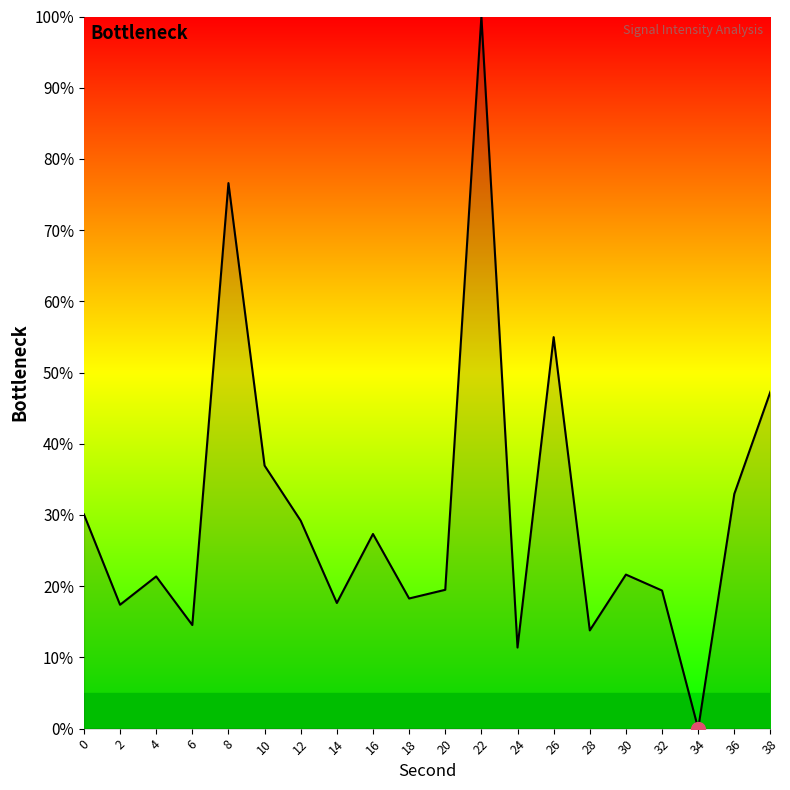

Which category has the highest value across all series?

22